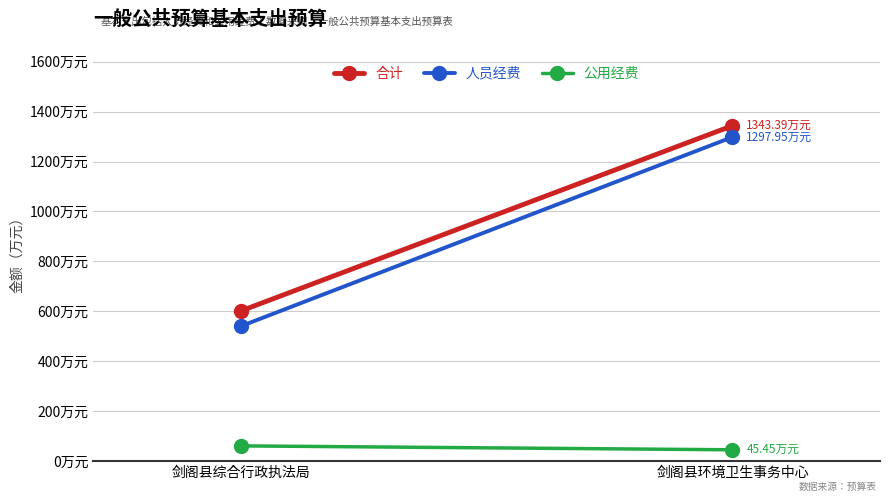

Where does the 人员经费 series first go above 1297?

剑阁县环境卫生事务中心